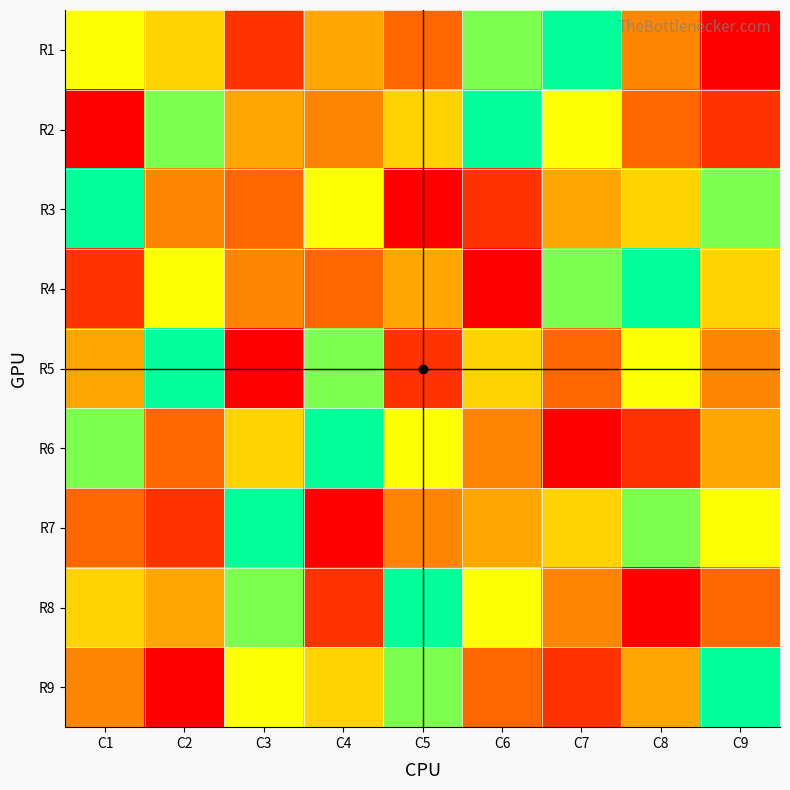

At which category is the sum across all series the highest?

C1